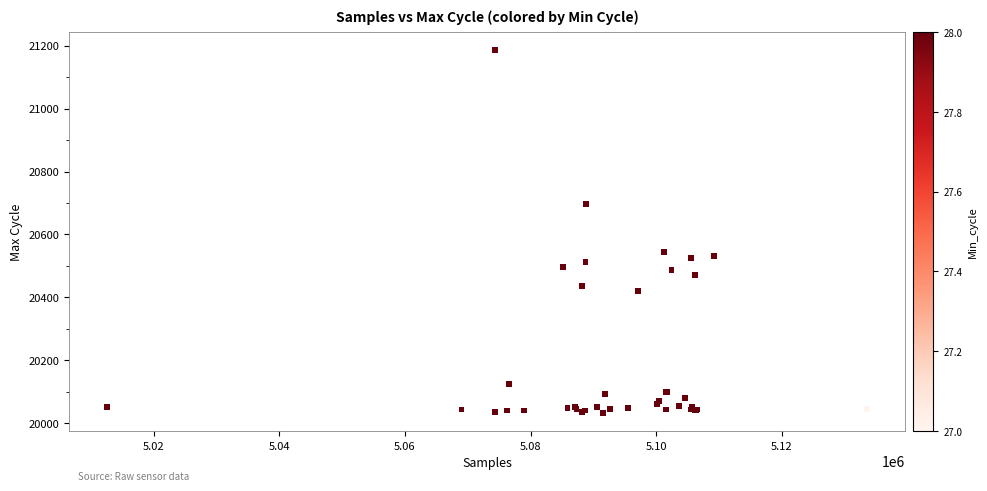

What Y value in the scatter plot is closest to 20609?

20544